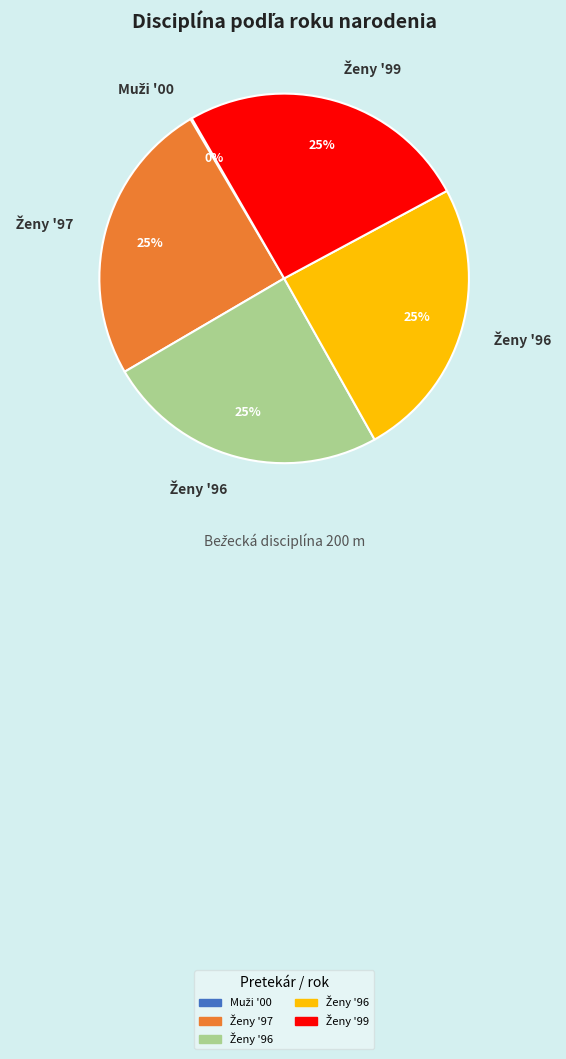

Is there a majority slice in this chart?

No